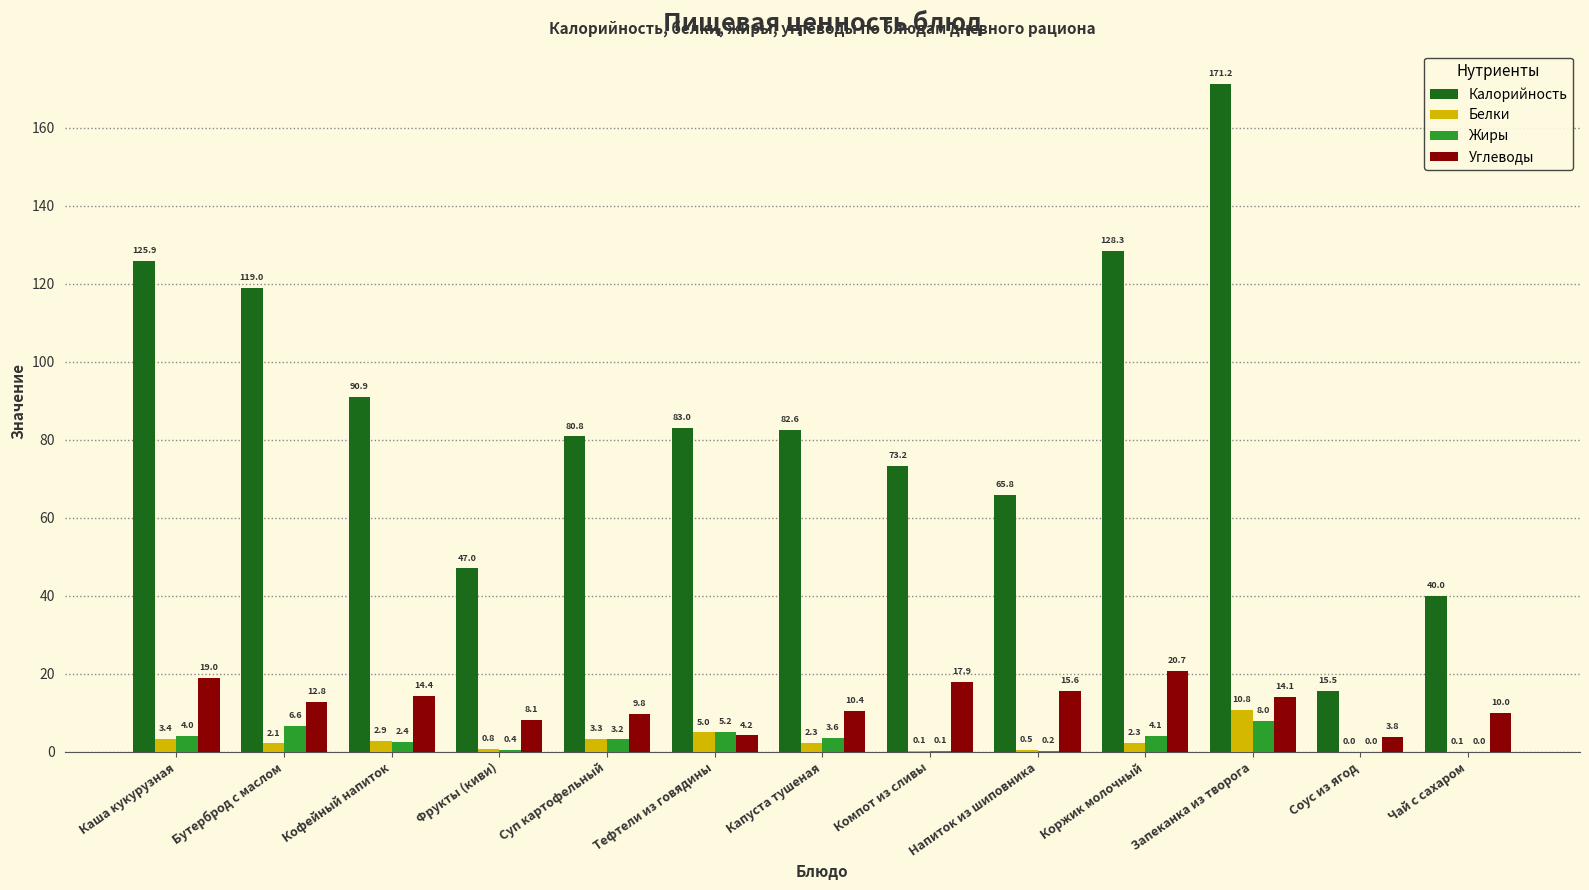

How many data points in Калорийность are above 82?

7